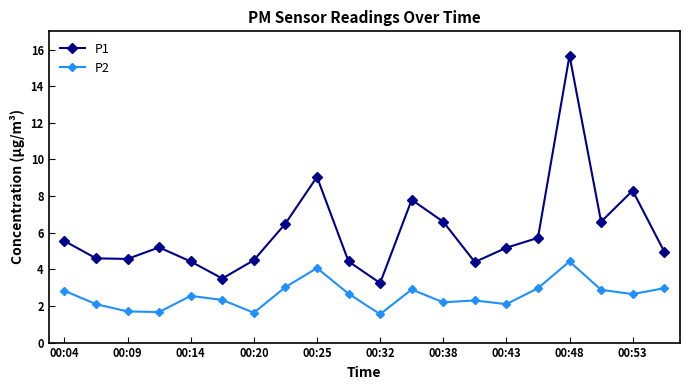

Rank the series by their average value, from lowest to highest.

P2, P1